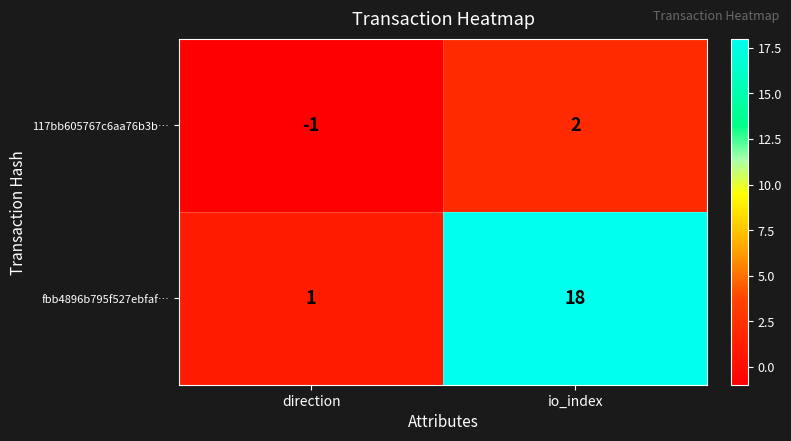

What is the sum of all fbb4896b795f527ebfaf… values?

19